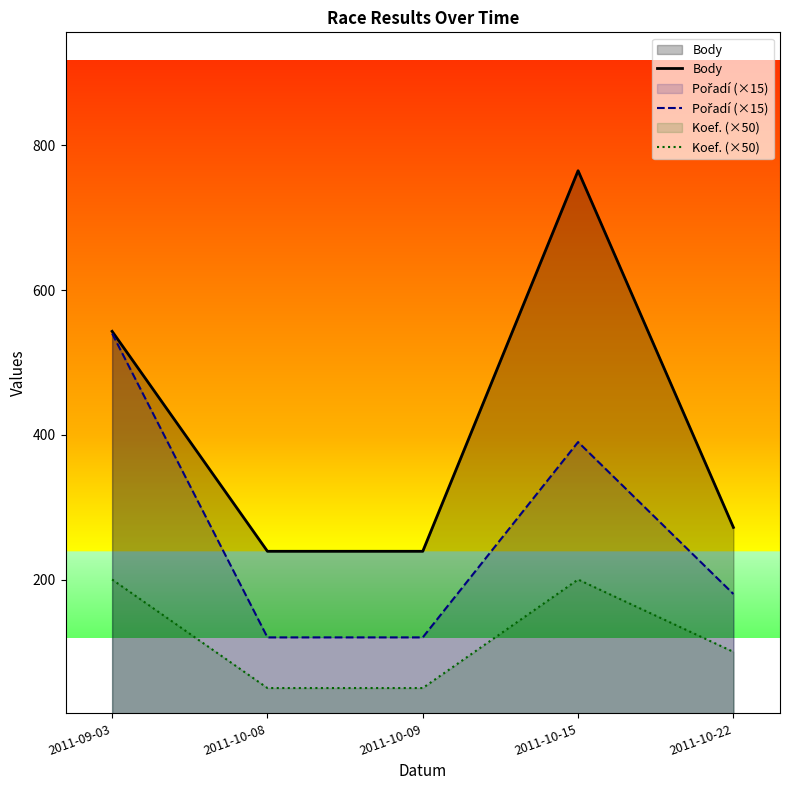

Which has a higher value, 2011-10-15 or 2011-10-22?

2011-10-15